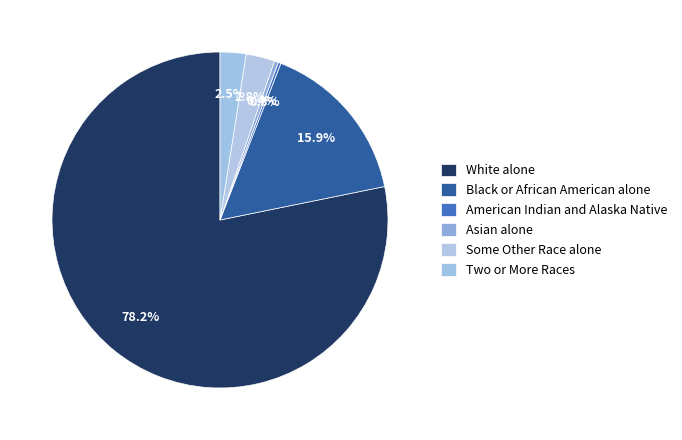

Which category has the smallest portion of the pie?

American Indian and Alaska Native